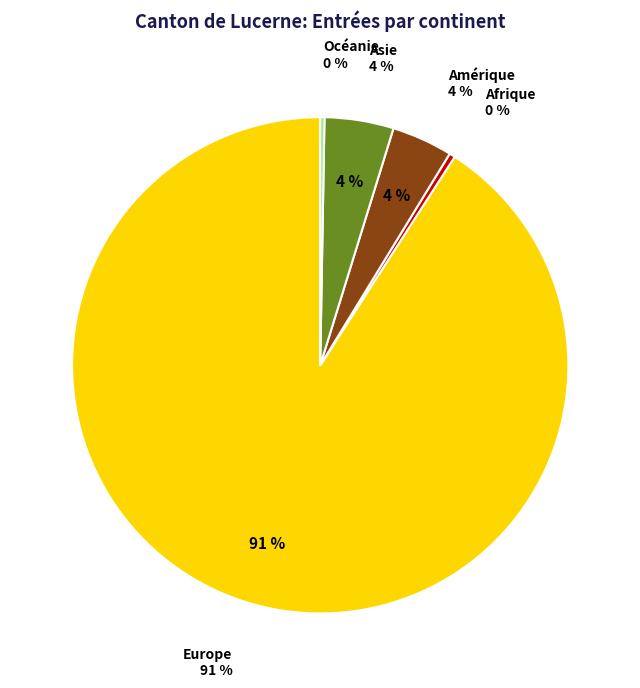

What is the largest slice in the pie chart?

Europe